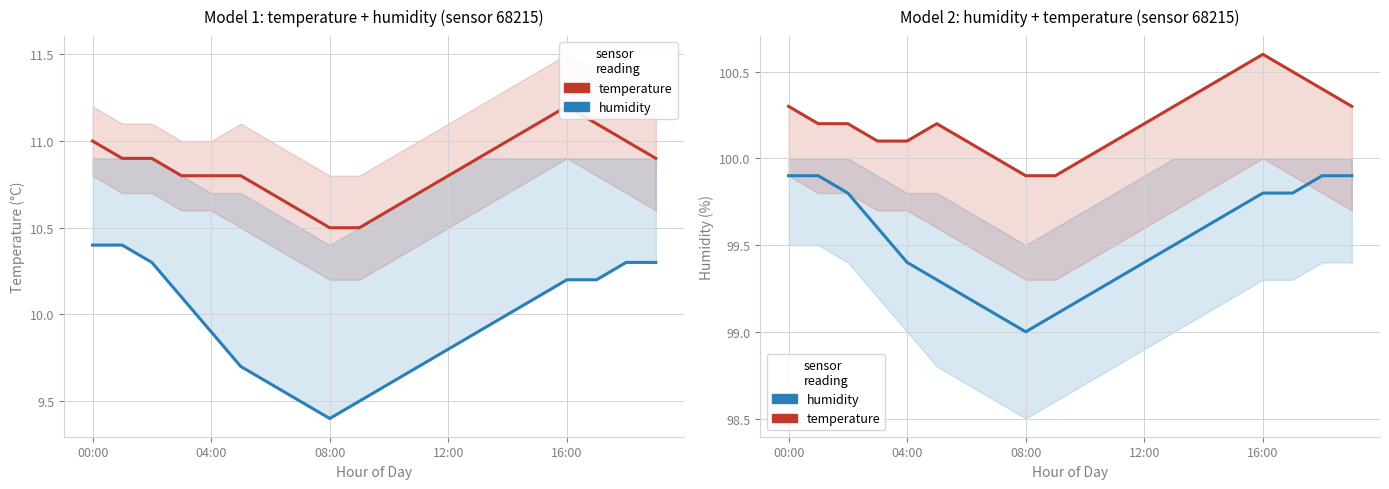

True or false: temperature has more than 2 interior local peaks.

False